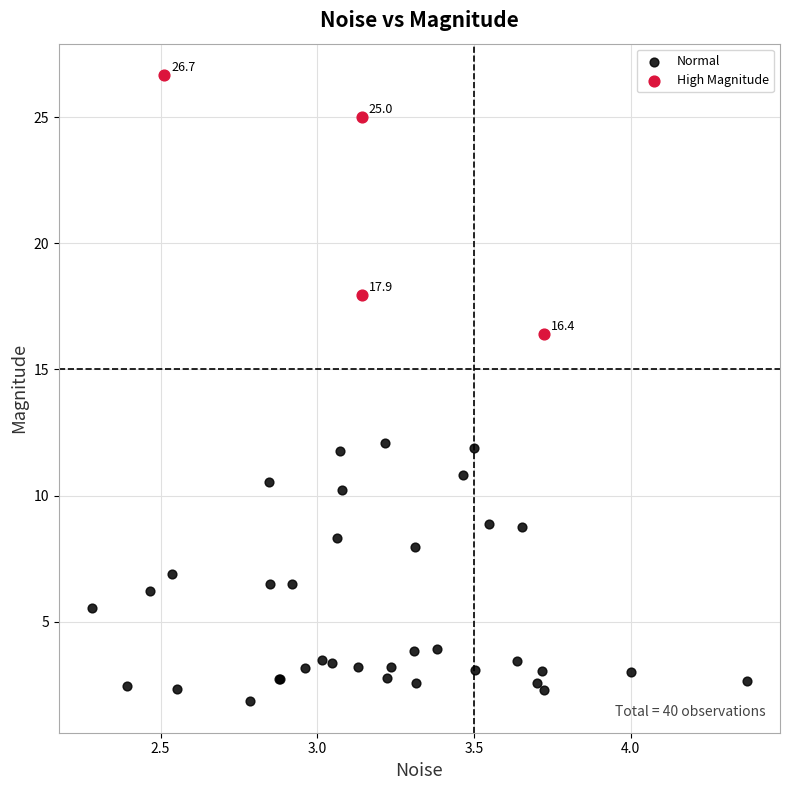

What are all the series names shown in the legend?

Normal, High Magnitude